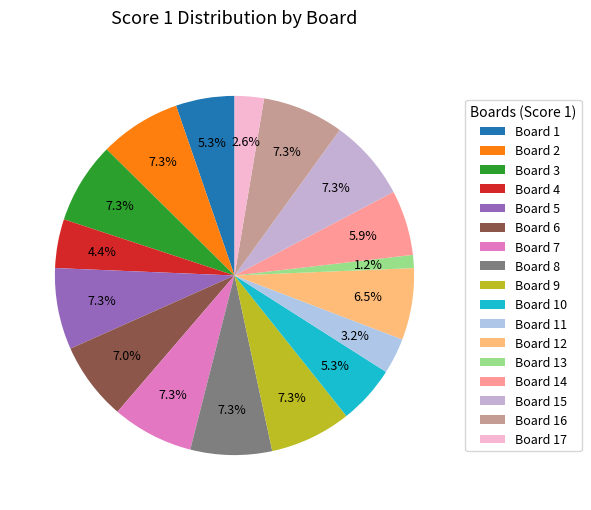

To the nearest percent, what is the difference between the largest and smallest slice percentages?

6%